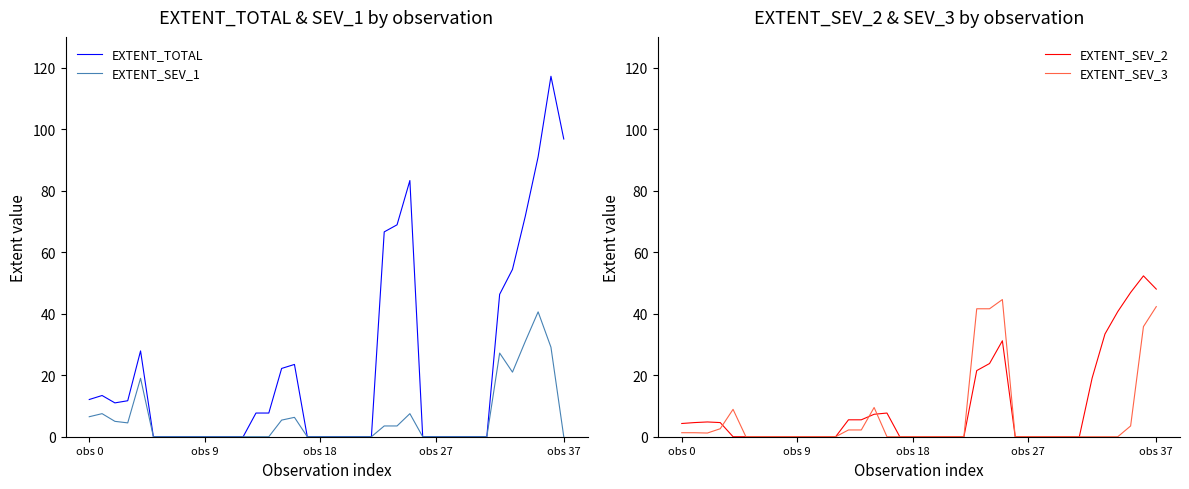

How many interior local valleys does the EXTENT_SEV_3 series have?

1